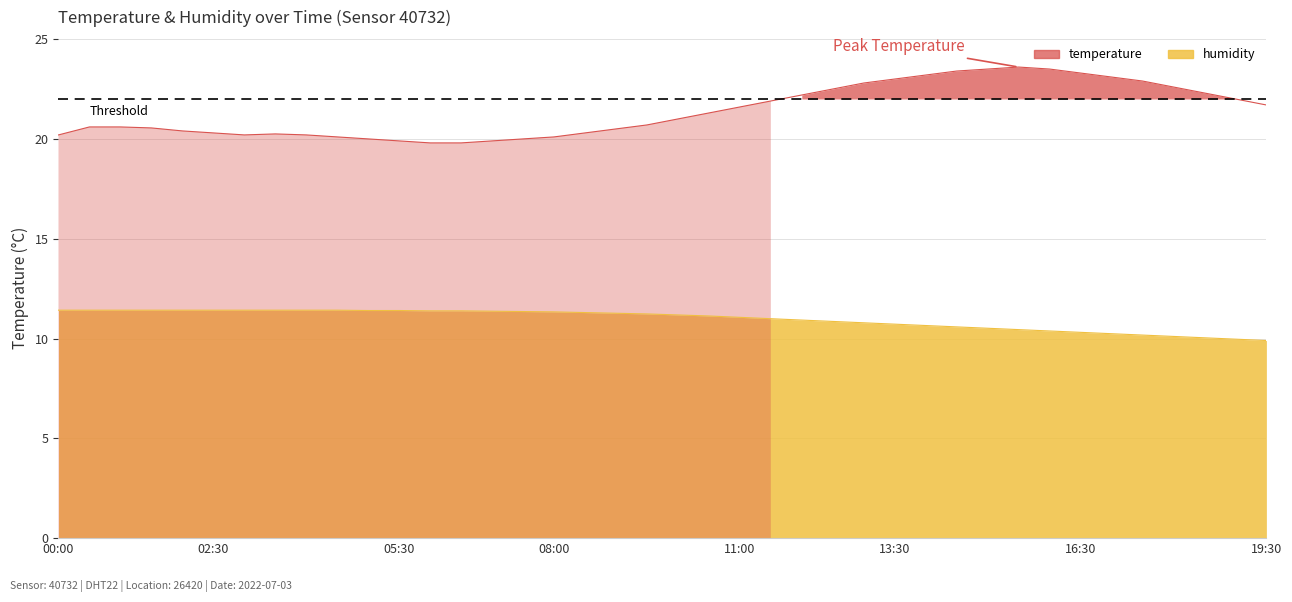

What is the label of the 21st point from the left?

10:00